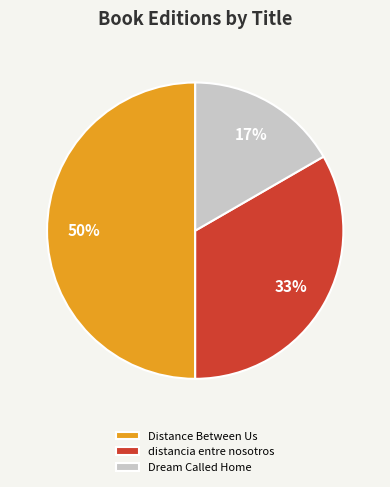

Is the sum of Distance Between Us and Dream Called Home greater than half?

Yes